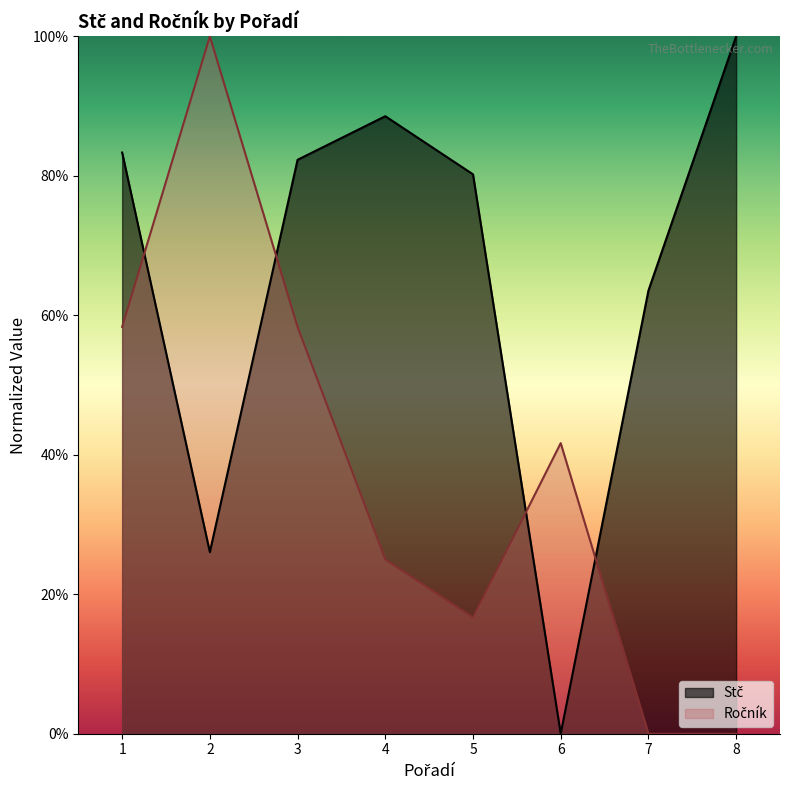

What is the average value of the Ročník series?

37.5